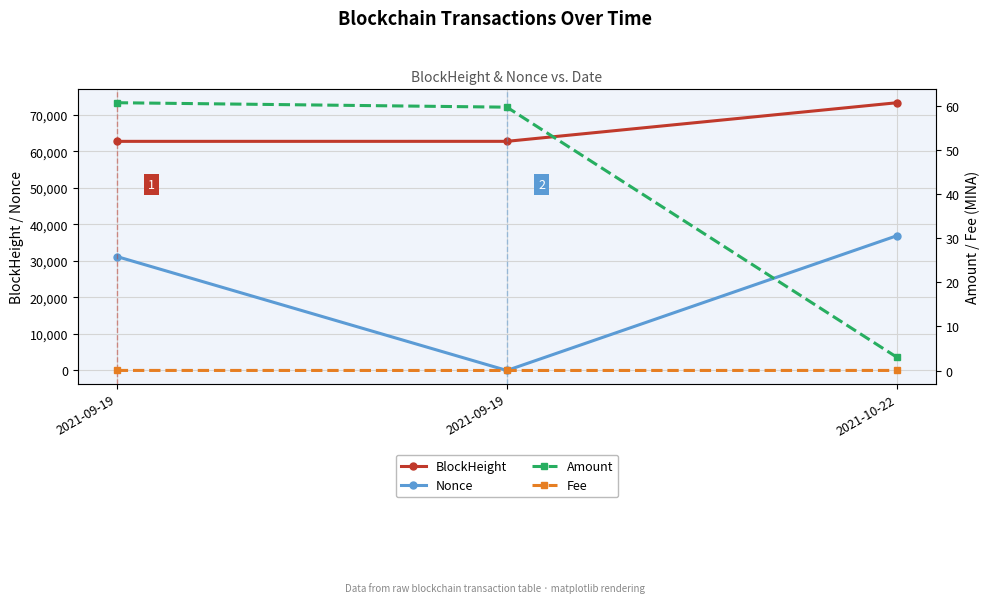

Which category has the lowest value in the Fee series?

2021-09-19